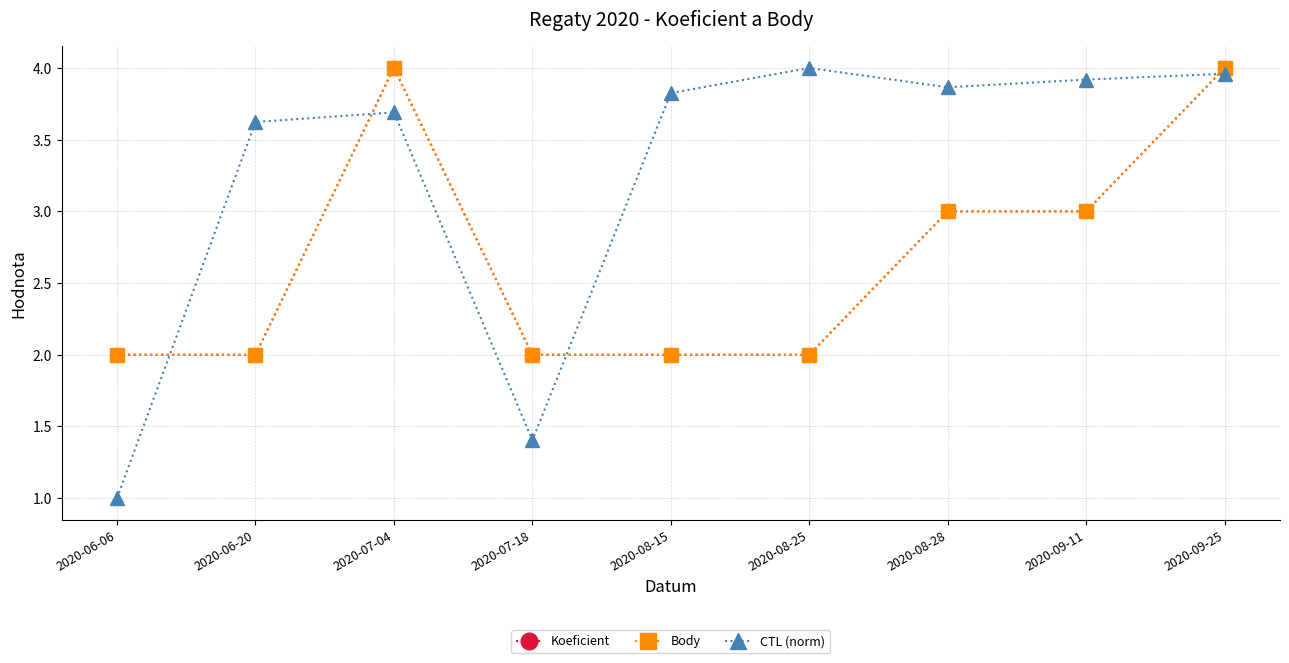

Reading left to right, extract all data points from this chart.

Koeficient: 2020-06-06=2.0	2020-06-20=2.0	2020-07-04=4.0	2020-07-18=2.0	2020-08-15=2.0	2020-08-25=2.0	2020-08-28=3.0	2020-09-11=3.0	2020-09-25=4.0
Body: 2020-06-06=2.0	2020-06-20=2.0	2020-07-04=4.0	2020-07-18=2.0	2020-08-15=2.0	2020-08-25=2.0	2020-08-28=3.0	2020-09-11=3.0	2020-09-25=4.0
CTL (norm): 2020-06-06=1.0	2020-06-20=3.6	2020-07-04=3.7	2020-07-18=1.4	2020-08-15=3.8	2020-08-25=4.0	2020-08-28=3.9	2020-09-11=3.9	2020-09-25=4.0